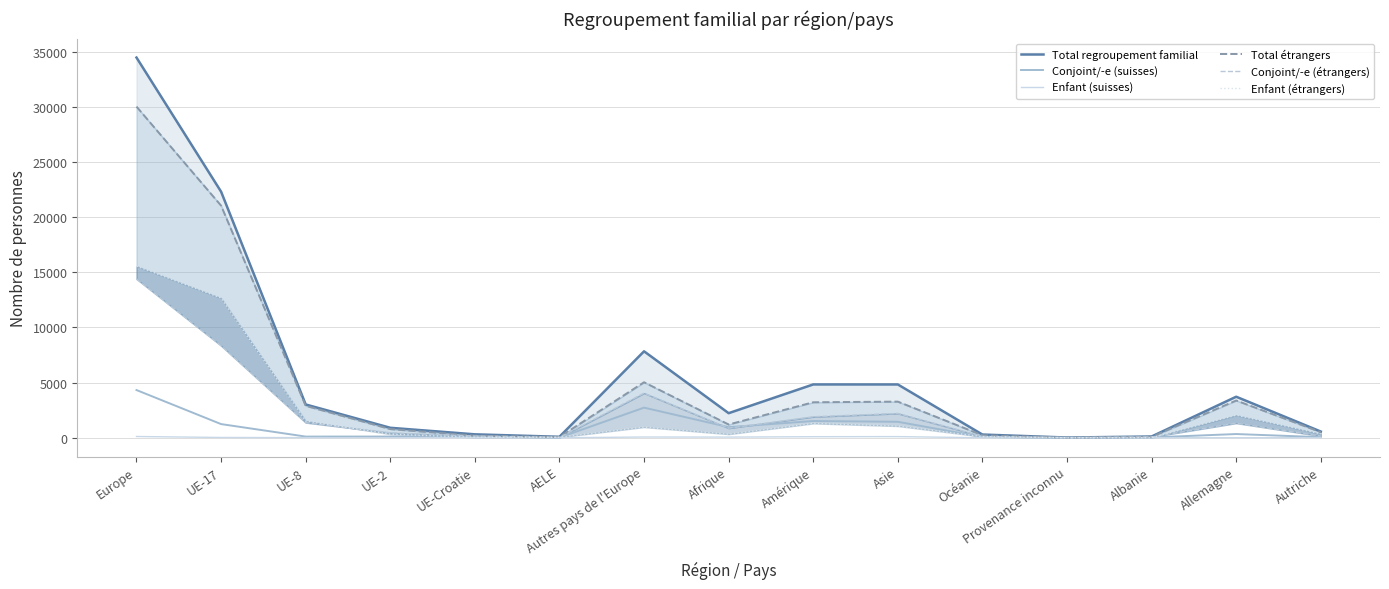

Where does the Total regroupement familial series first go above 2228?

Europe